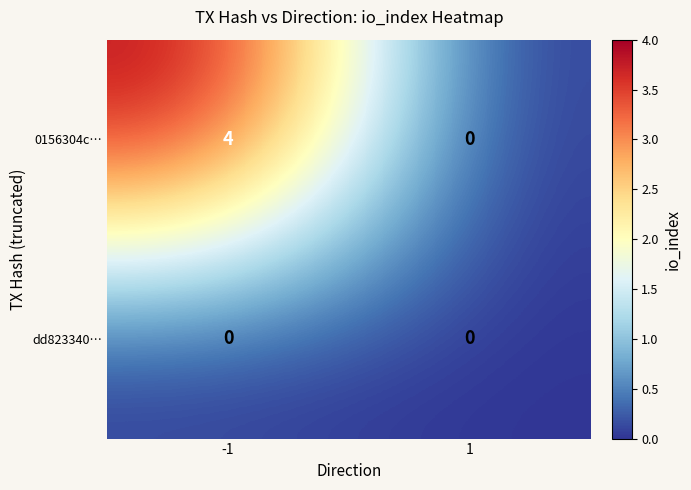

Reading left to right, what are all the values shown in this chart?

0156304c…: -1=4	1=0
dd823340…: -1=0	1=0